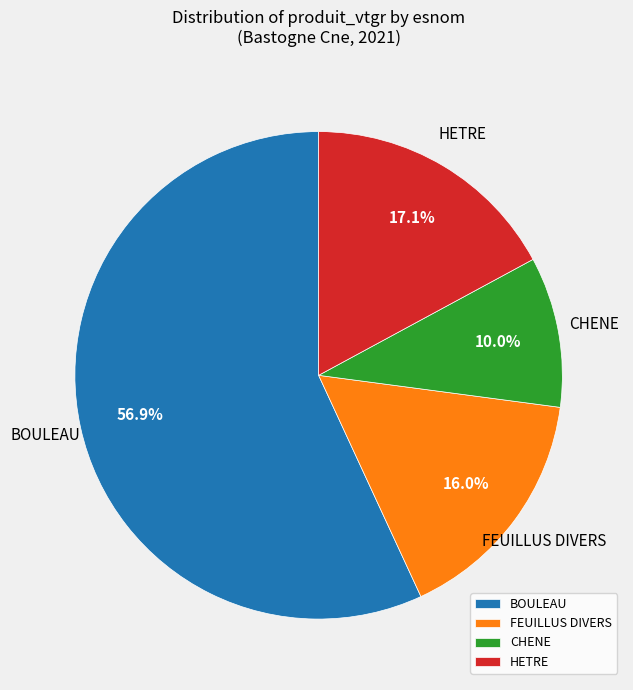

How many segments does this pie chart have?

4